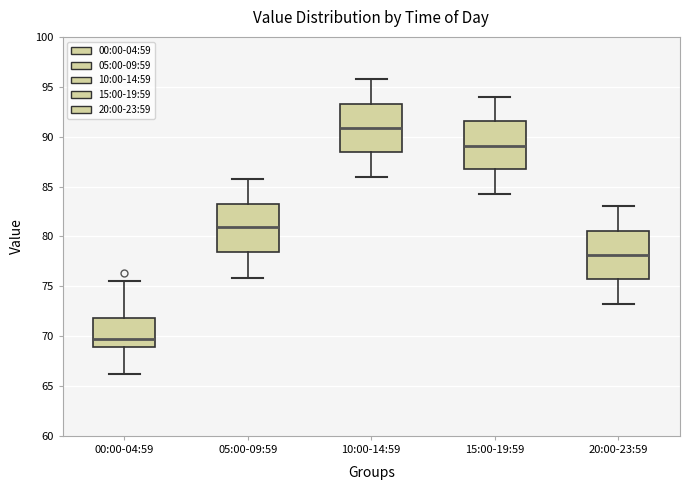

Which box's median line is the highest?

10:00-14:59